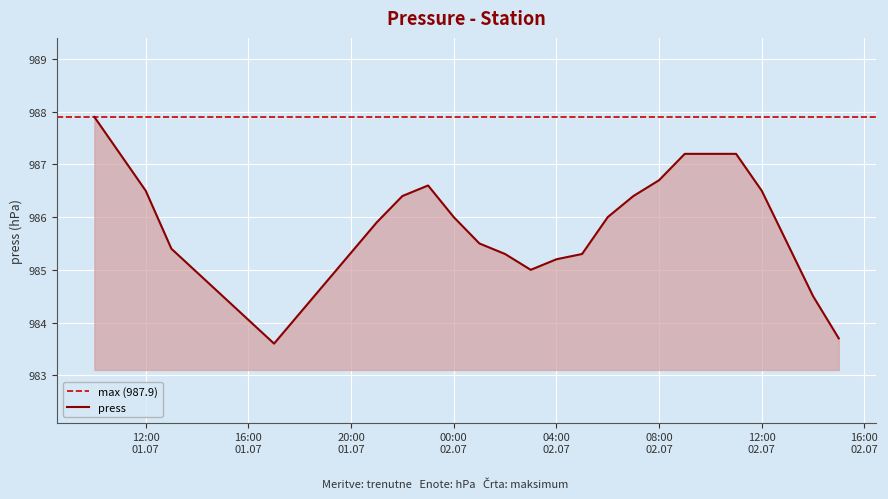

What is the highest value of the press series?

987.9